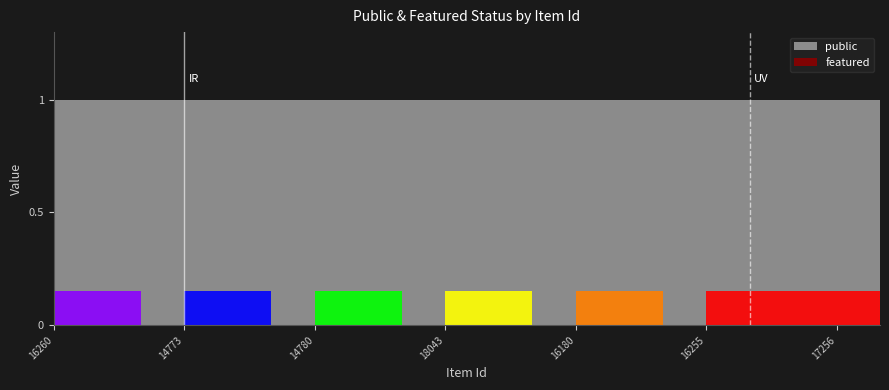

True or false: featured and public intersect in this chart.

False